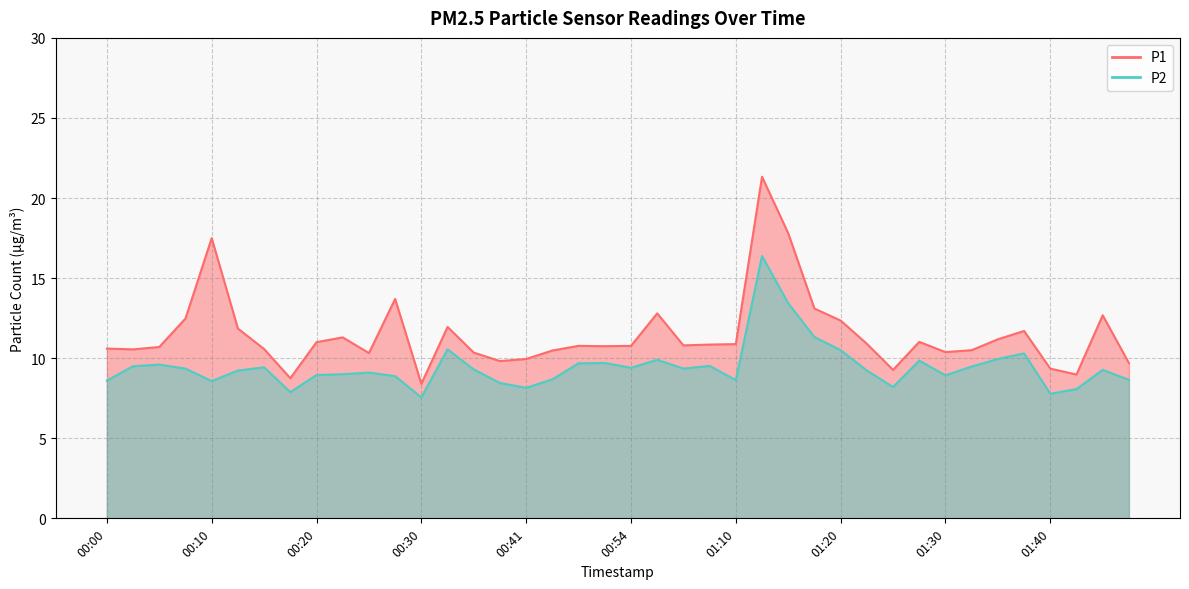

Which series changed the most between 00:15 and 01:47?

P1